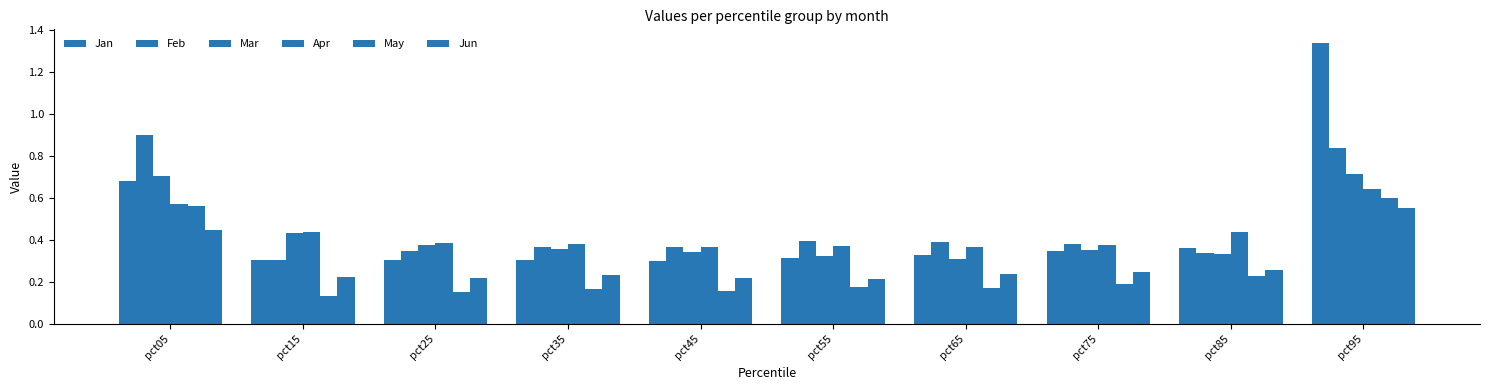

At which label does Jun reach its minimum?

pct55